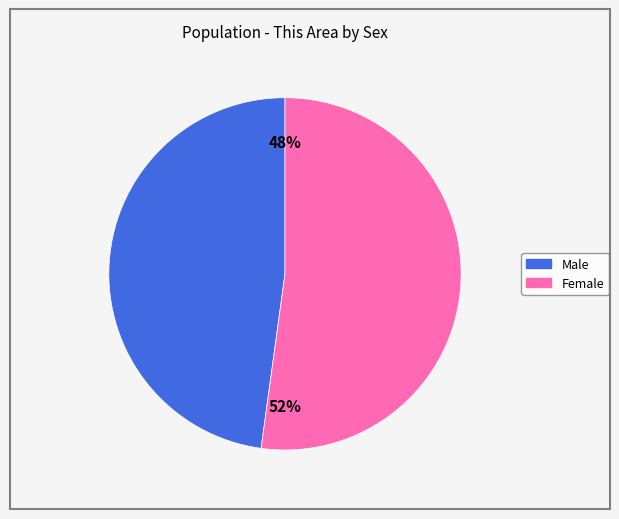

Approximately how many times larger is the value at Female compared to Male?

1.1